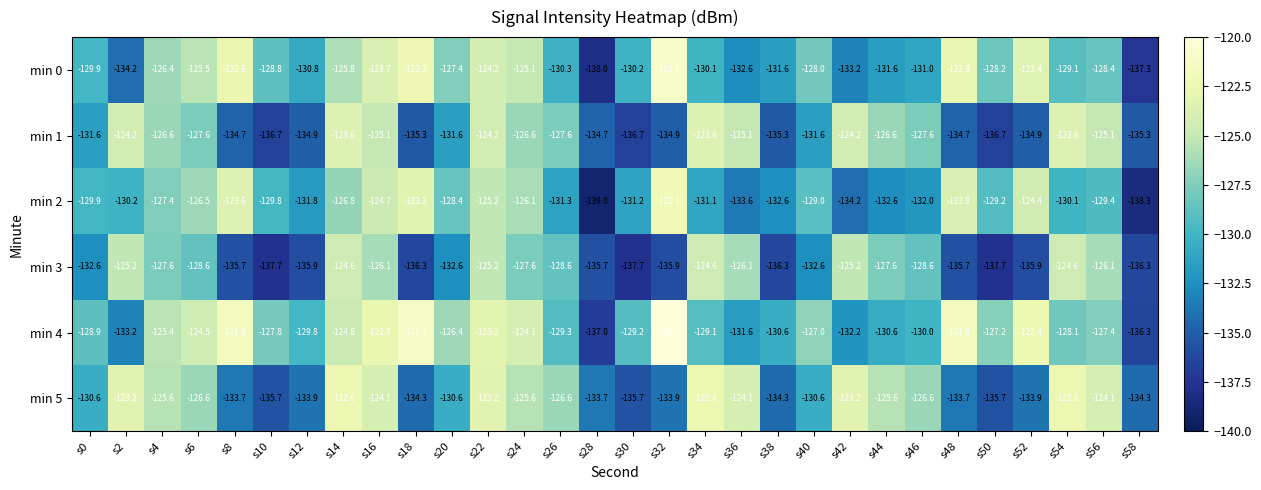

At which category does the chart reach its minimum across all series?

s28